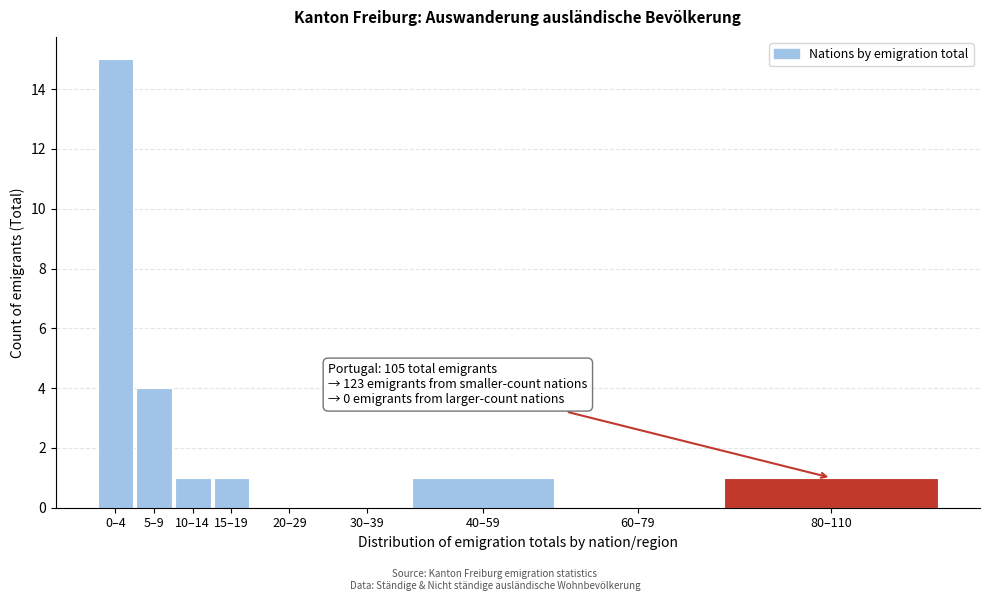

Reading left to right, list all the values displayed in this chart.

0–4=15	5–9=4	10–14=1	15–19=1	20–29=0	30–39=0	40–59=1	60–79=0	80–110=1